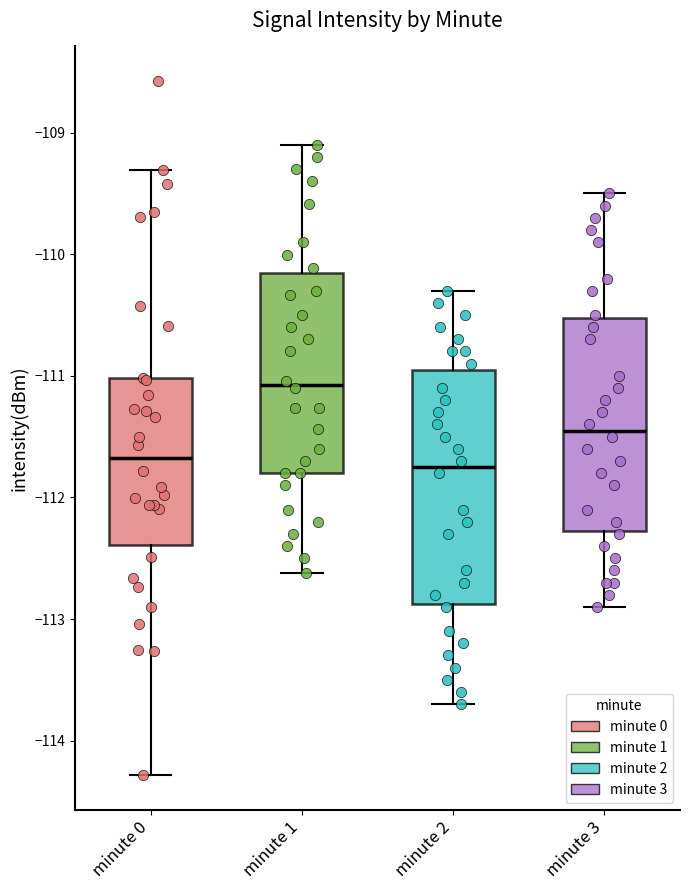

Which box is the tallest, from its lower edge to its upper edge?

minute 2